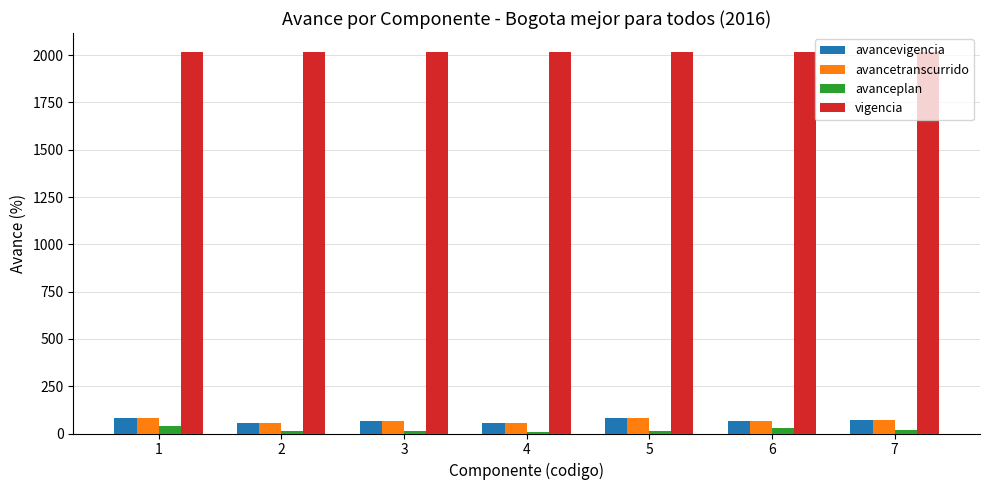

What is the greatest value displayed?

2016.0